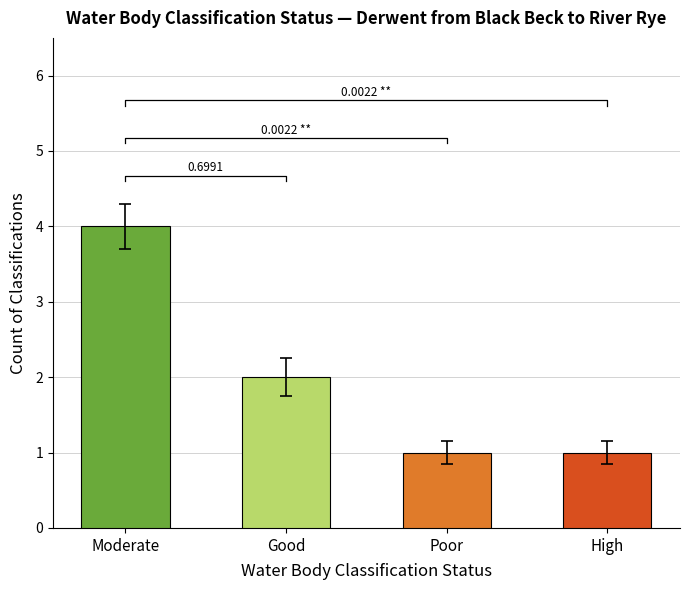

What is the label of the 2nd bar from the right?

Poor